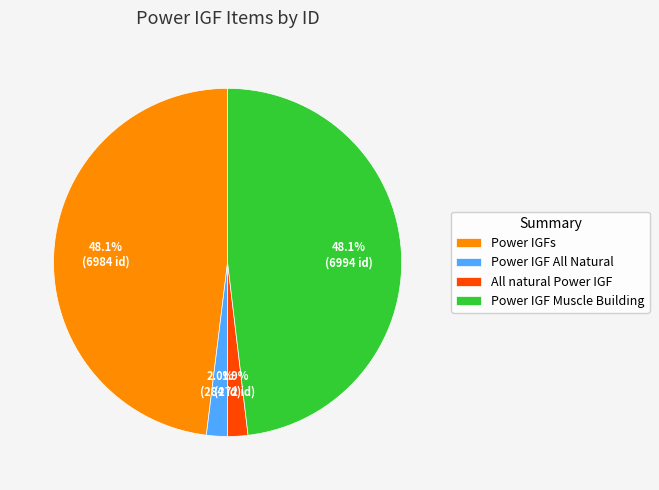

To the nearest percent, what percentage of the pie is All natural Power IGF?

2%